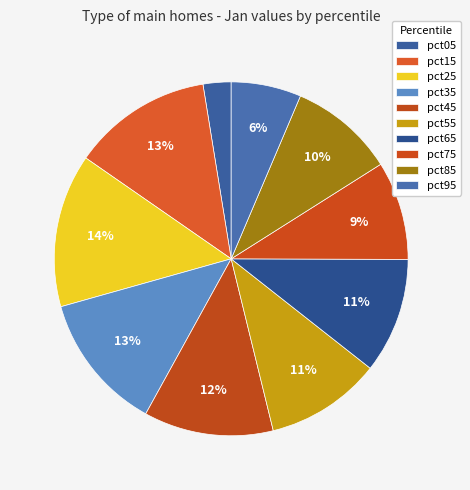

The pct75 slice represents 9% of the pie. True or false?

True